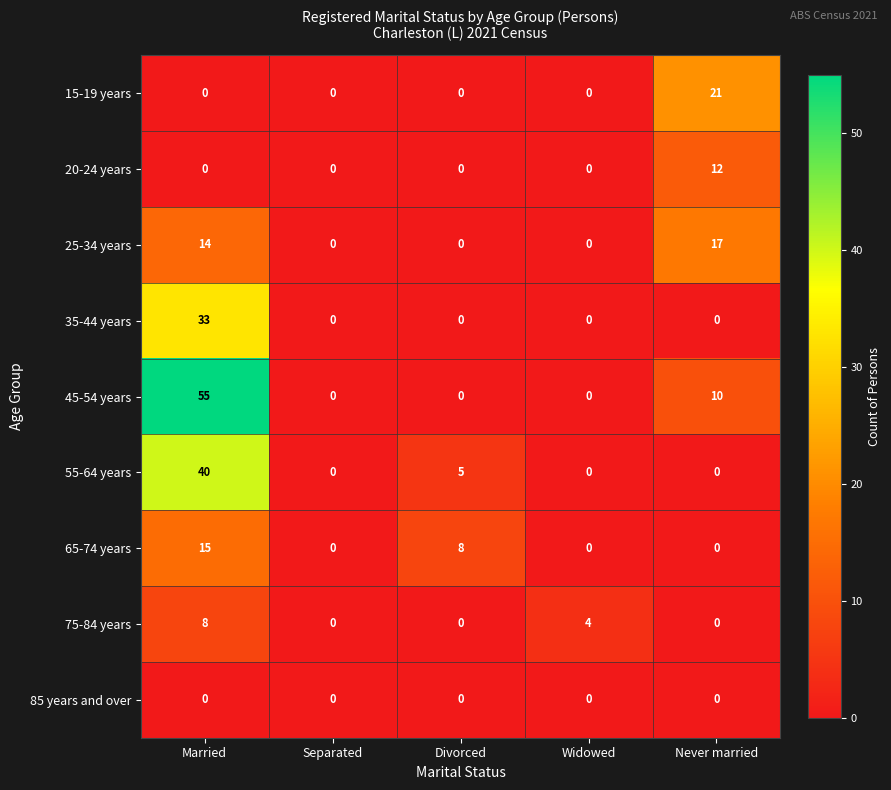

List the series in order of their peak value, highest first.

45-54 years, 55-64 years, 35-44 years, 15-19 years, 25-34 years, 65-74 years, 20-24 years, 75-84 years, 85 years and over